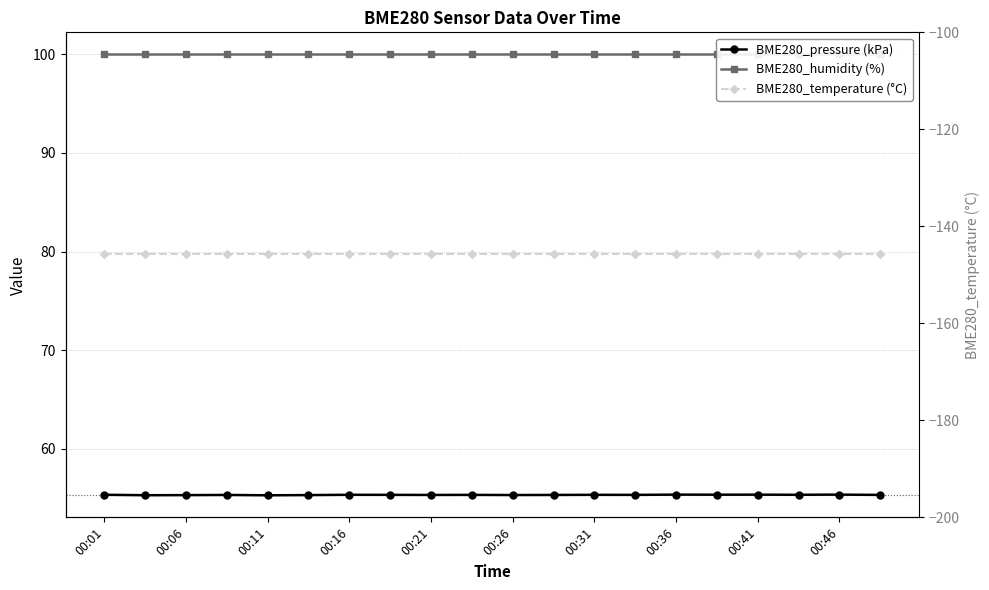

List the series in order of their peak value, lowest first.

BME280_temperature (°C), BME280_pressure (kPa), BME280_humidity (%)